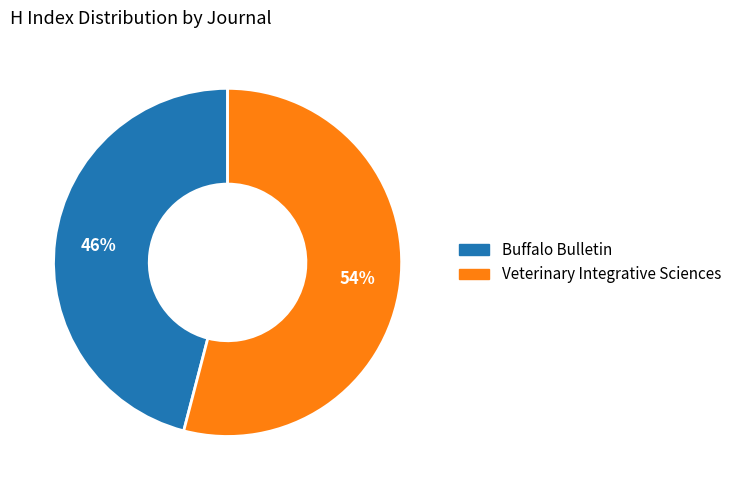

Rank the categories by value from highest to lowest.

Veterinary Integrative Sciences, Buffalo Bulletin